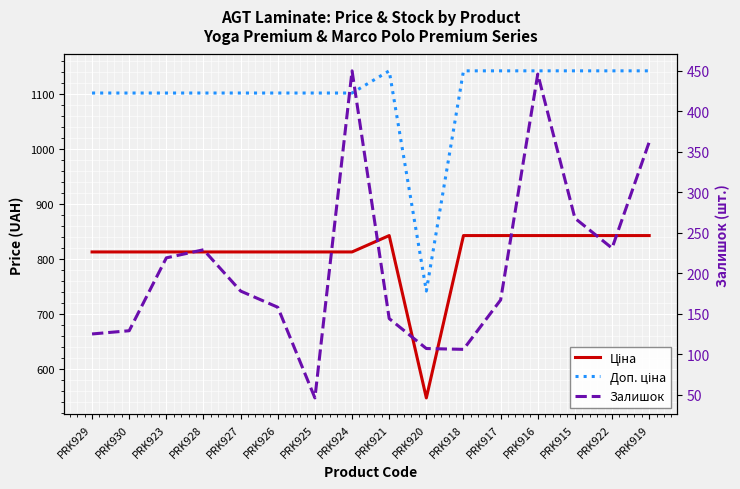

How many values in the Залишок series are below 178?

8